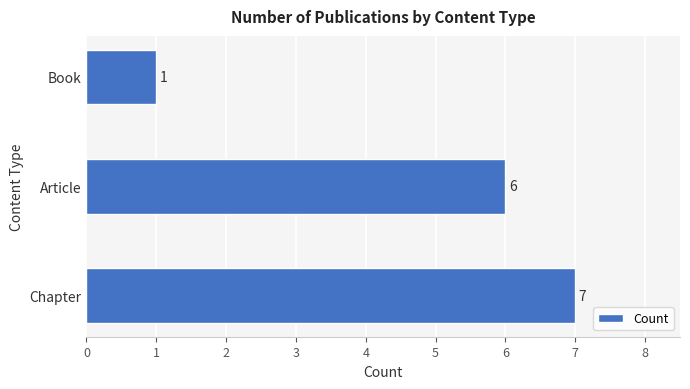

Reading bottom to top, what are all the values shown in this chart?

7	6	1